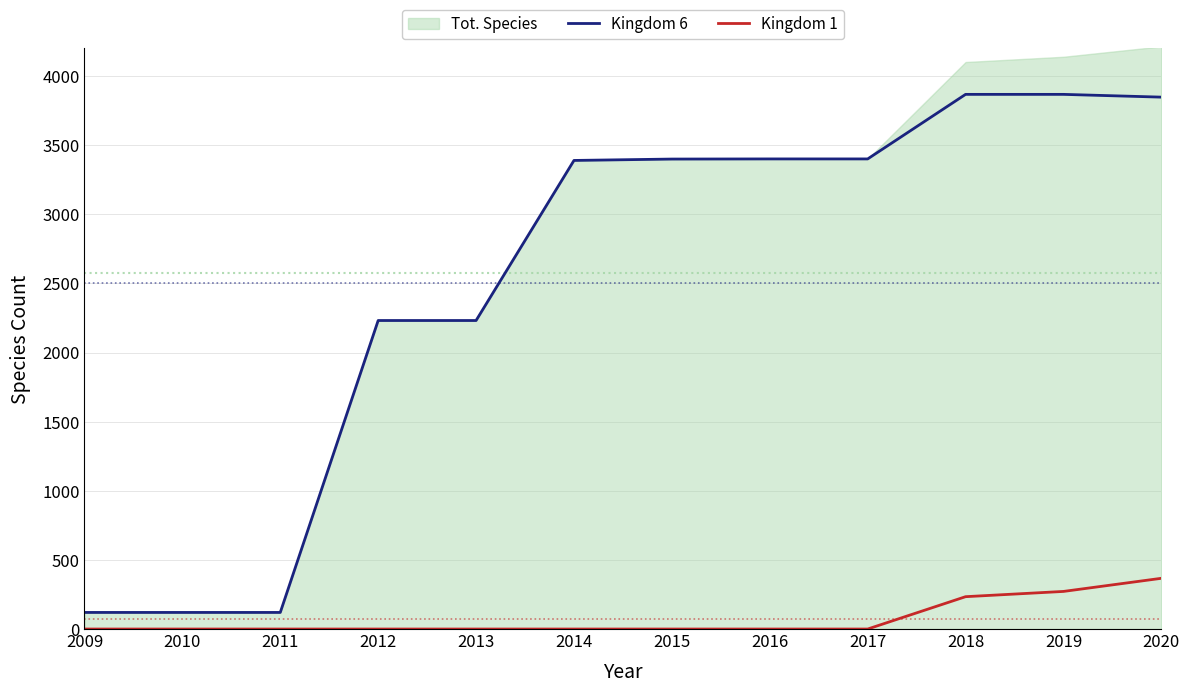

True or false: Kingdom 1 and Kingdom 6 intersect in this chart.

False